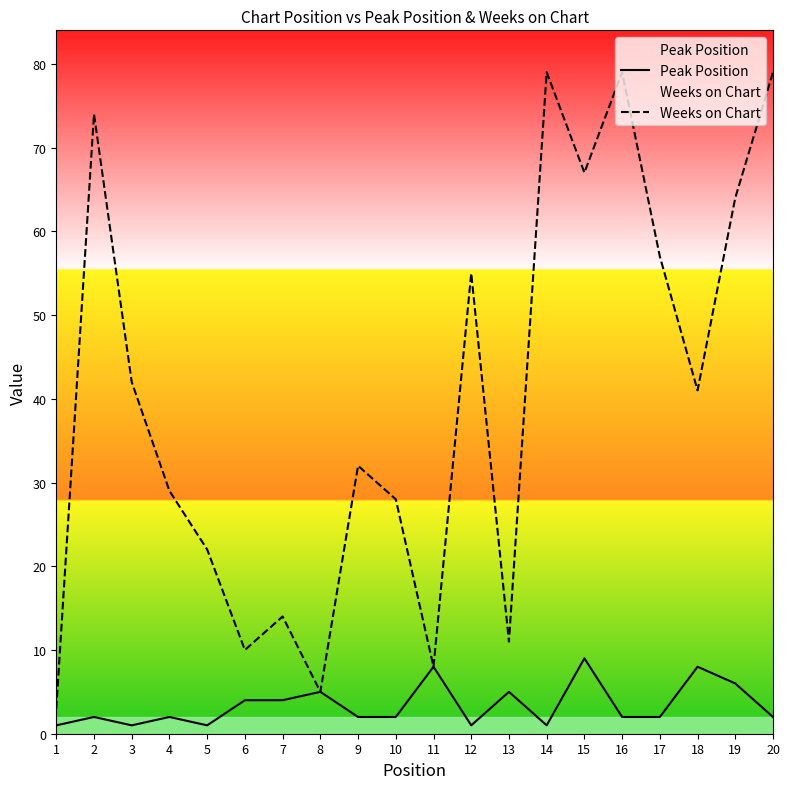

At which label is Weeks on Chart closest to 41?

18